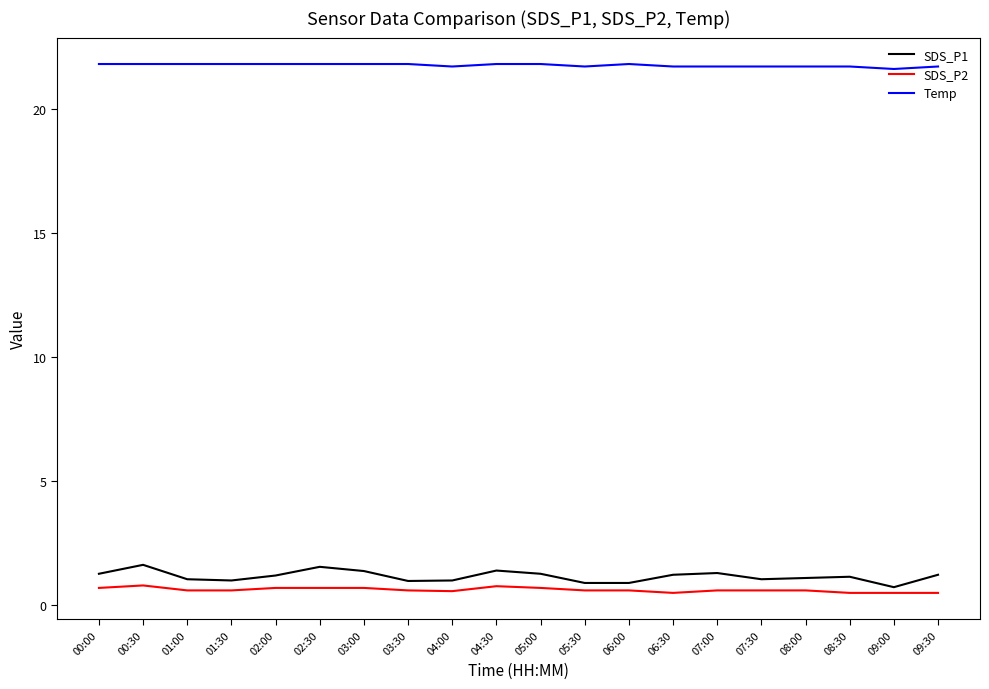

What is the lowest value of the SDS_P2 series?

0.5